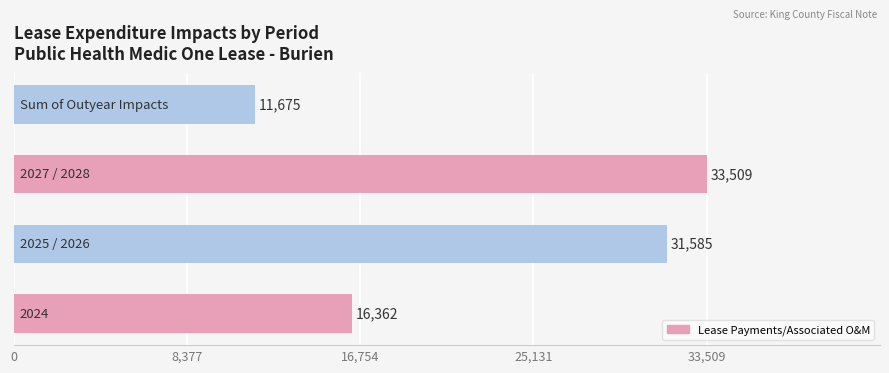

What is the smallest value displayed?

11675